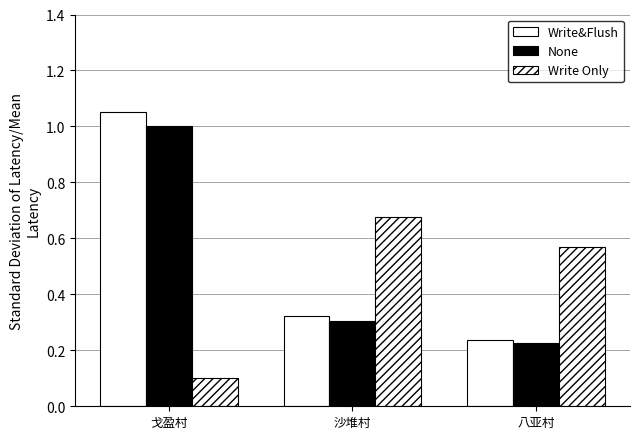

How many categories are shown in the chart?

3